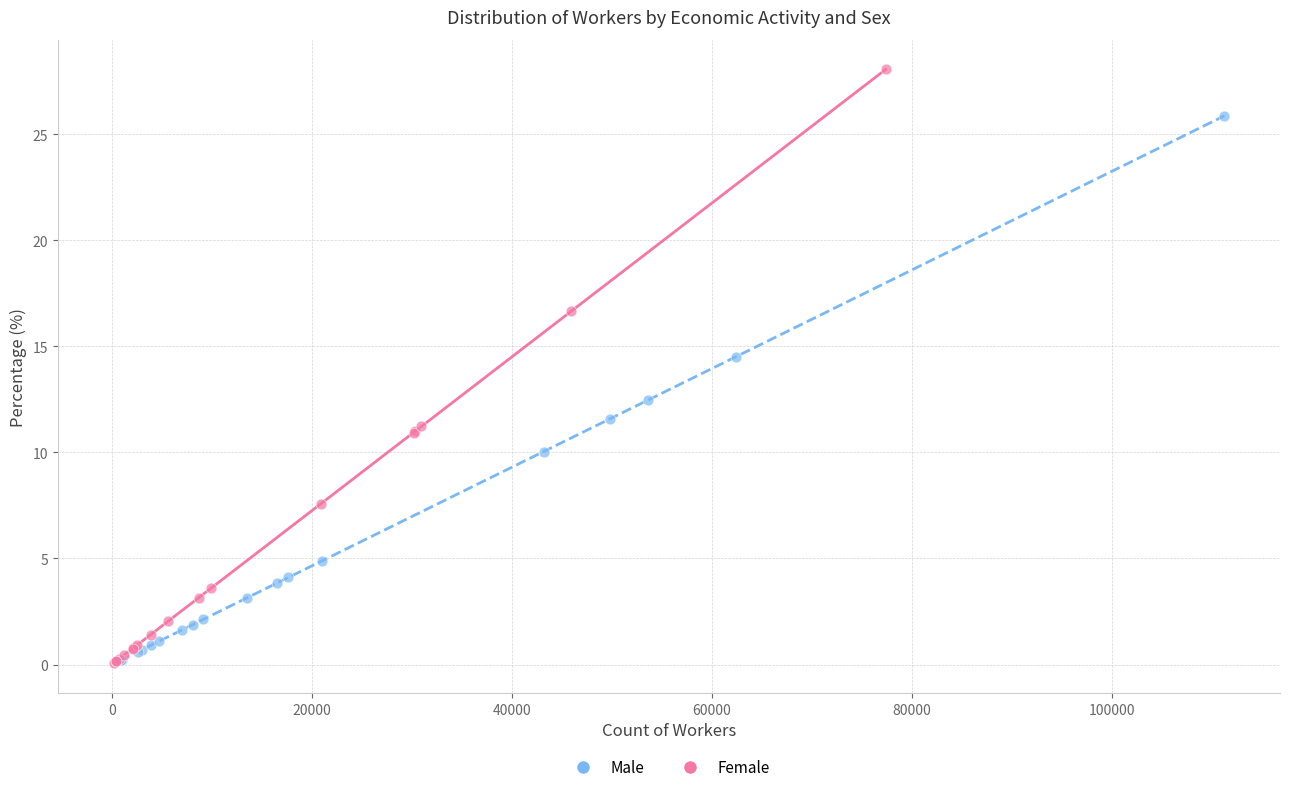

What are all the series names shown in the legend?

Male, Female